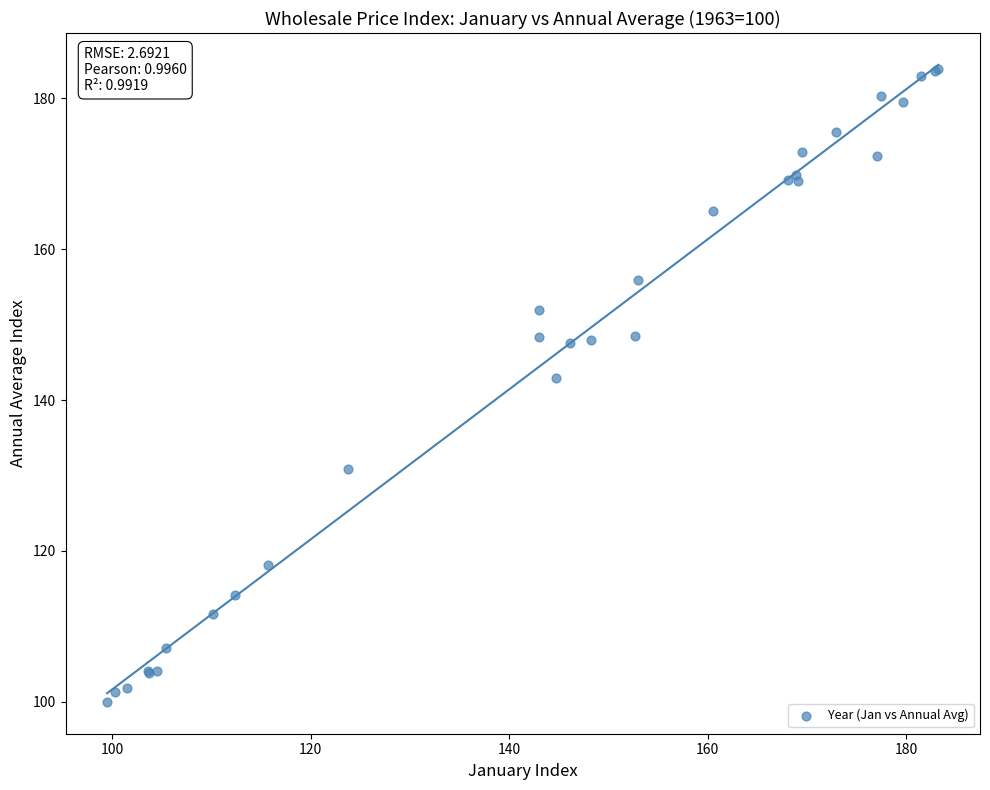

What Y value in the scatter plot is closest to 141?

142.9